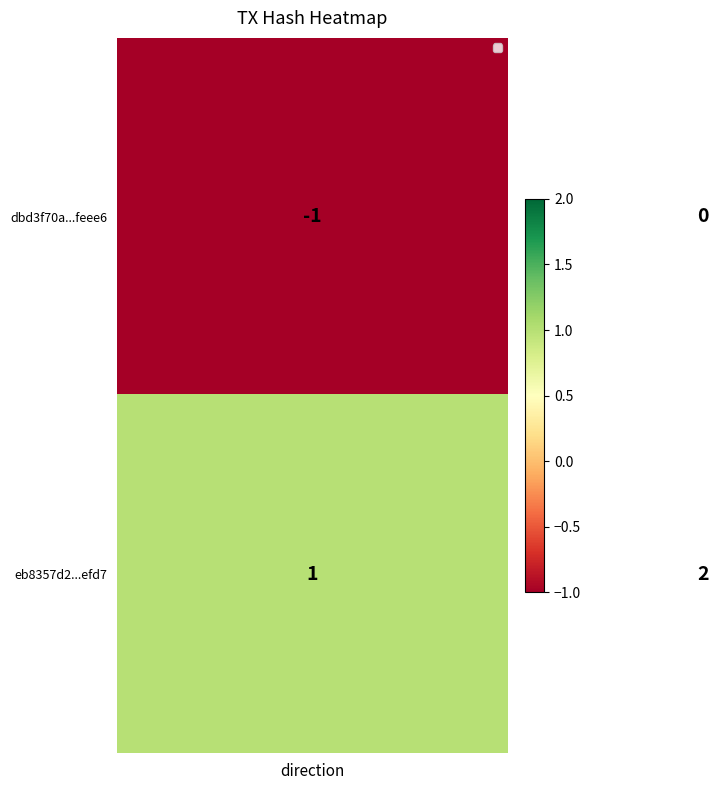

Which series has the largest total across all categories?

eb8357d2...efd7